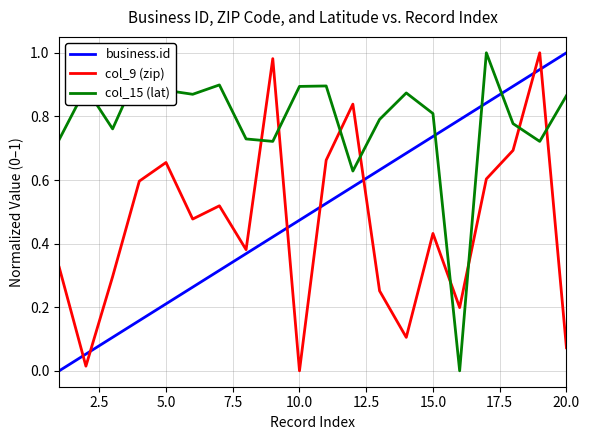

Which series ends up on top after the final intersection of business.id and col_9 (zip)?

business.id